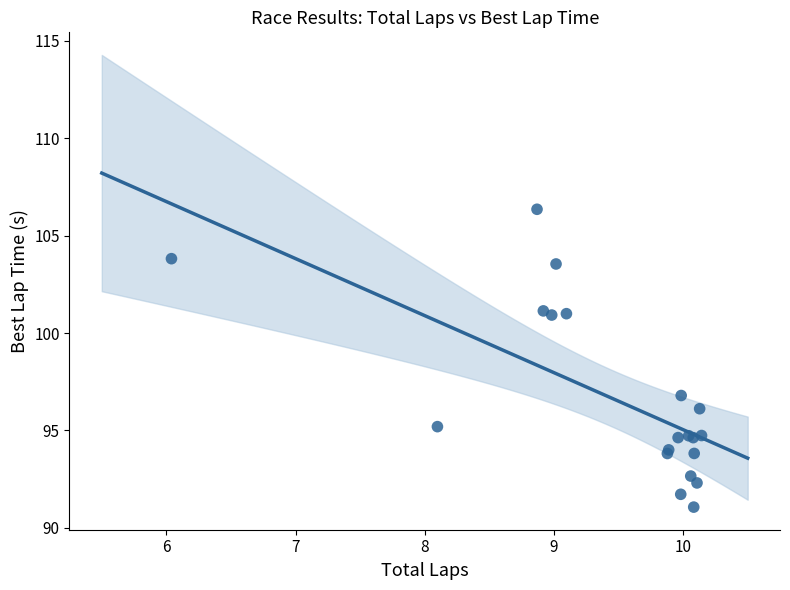

What Y value in the scatter plot is closest to 98?

96.8